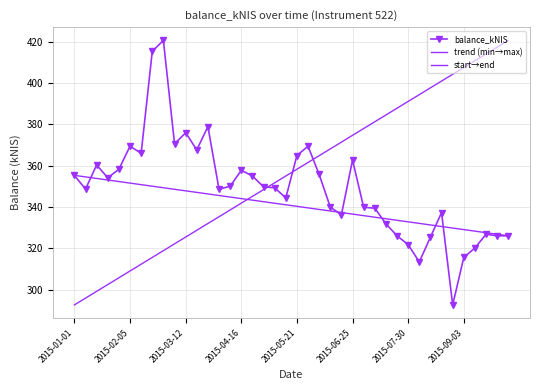

At which category does the data reach its first local peak?

2015-01-15